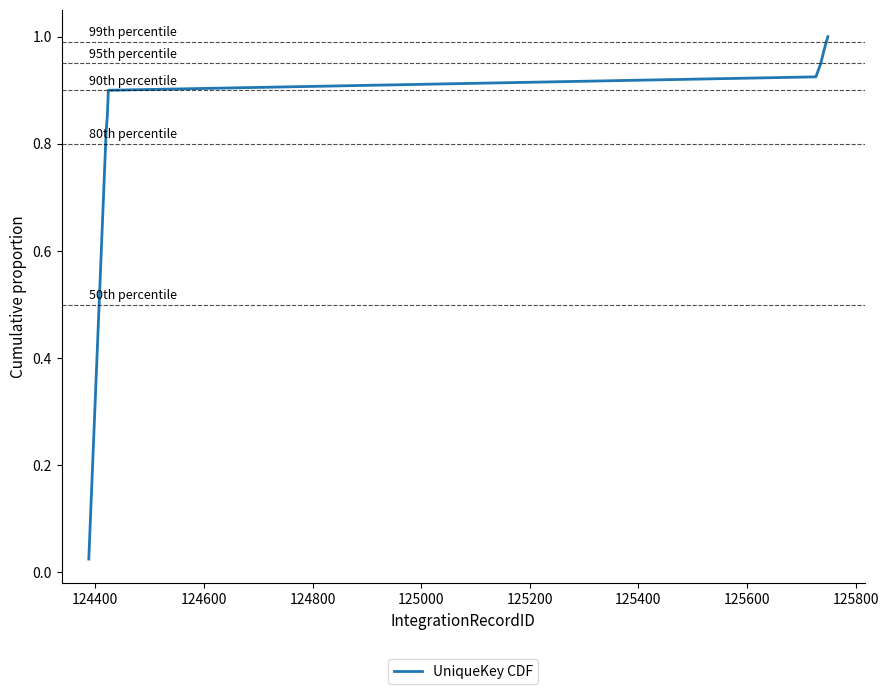

What is the average value?

0.5